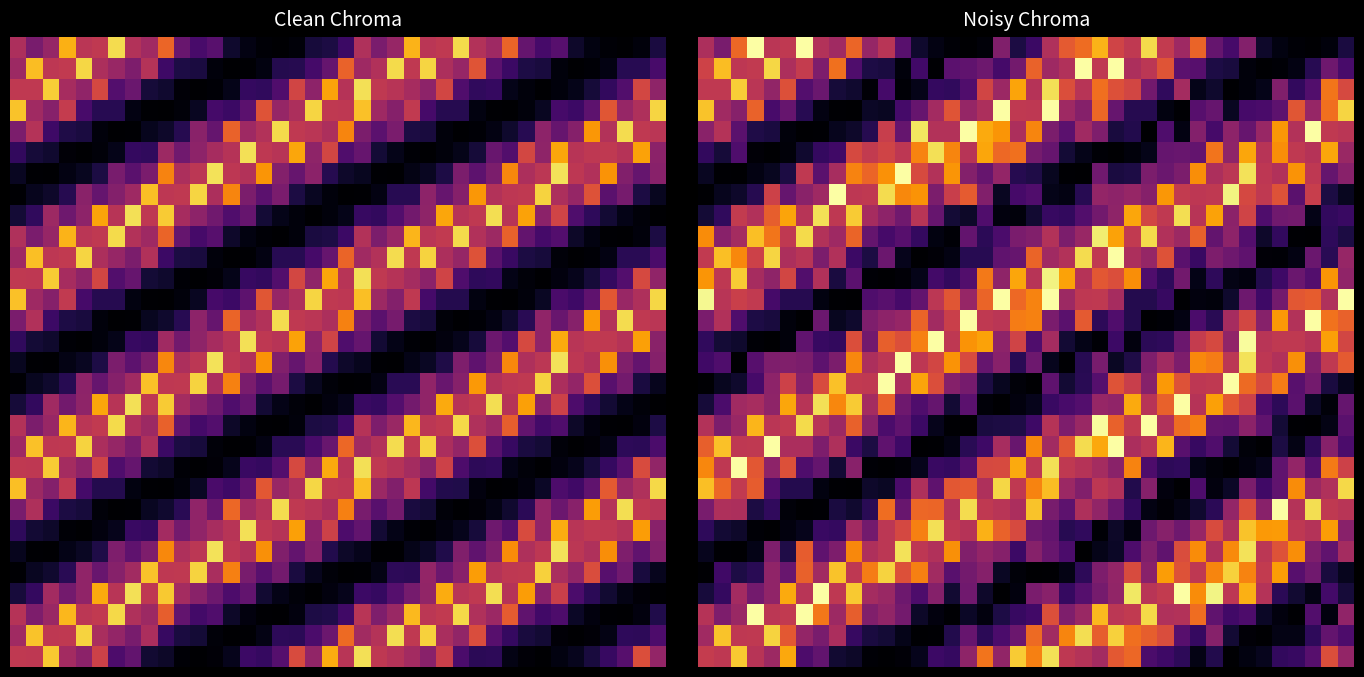

Count the number of data series in this chart.

30